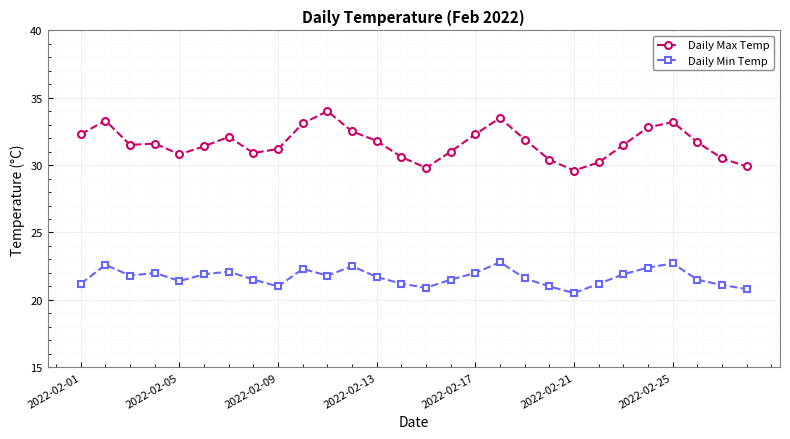

Which series has the largest total across all categories?

Daily Max Temp